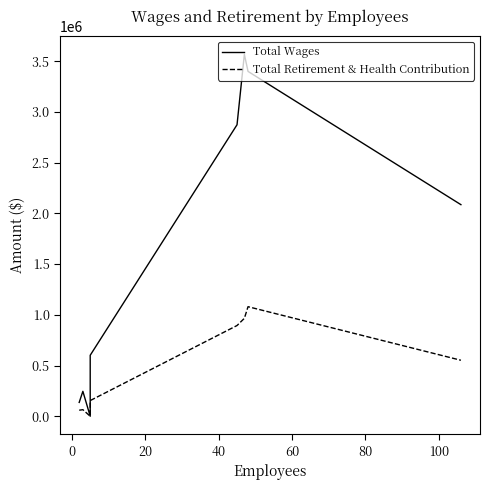

List the series in order of their peak value, highest first.

Total Wages, Total Retirement & Health Contribution